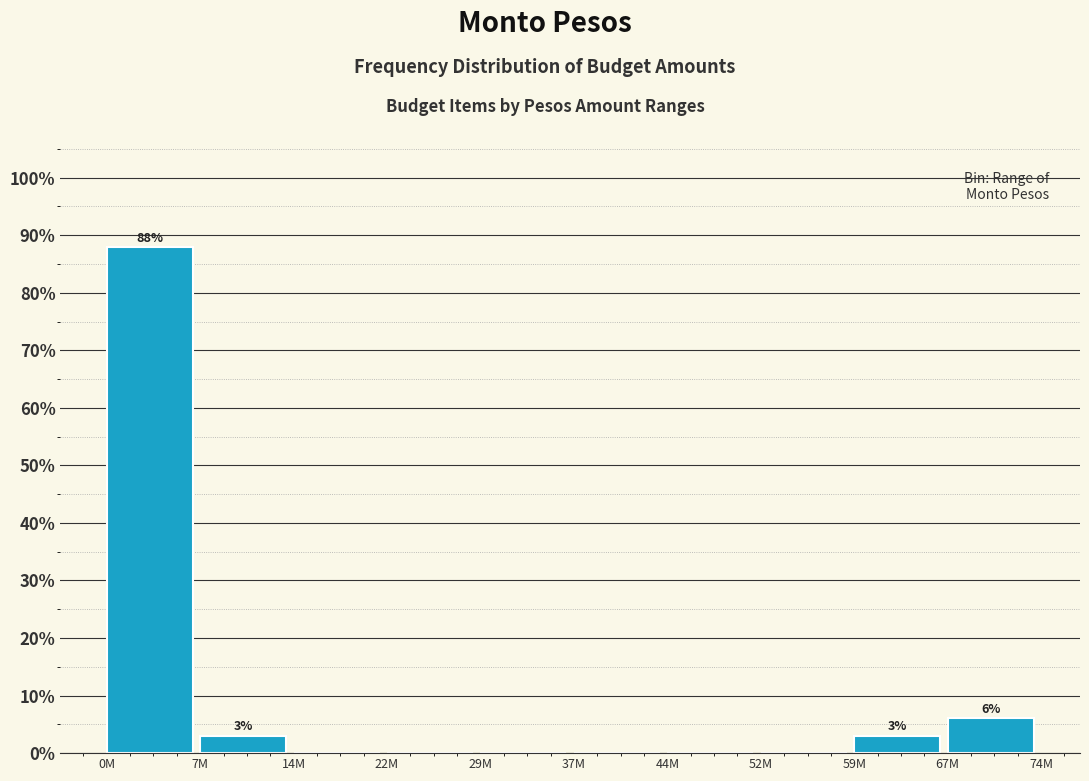

Reading right to left, what are all the values shown in this chart?

67M=6.1	59M=3.0	52M=0.0	44M=0.0	37M=0.0	29M=0.0	22M=0.0	14M=0.0	7M=3.0	0M=87.9